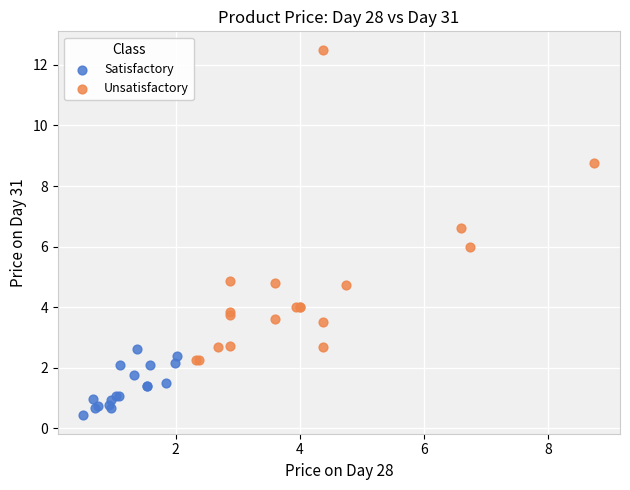

What are all the series names shown in the legend?

Satisfactory, Unsatisfactory